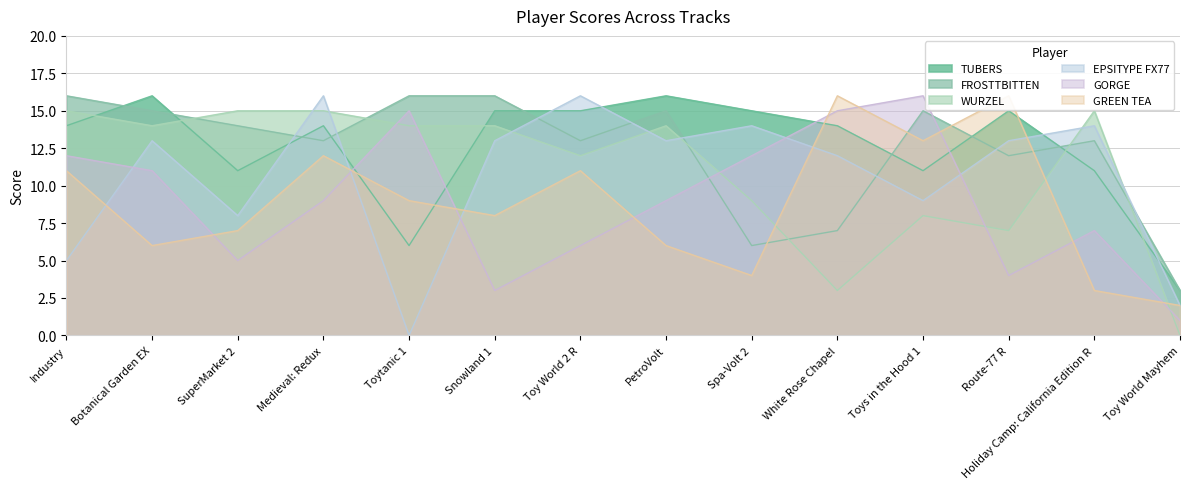

At which category is the sum across all series the highest?

Medieval: Redux